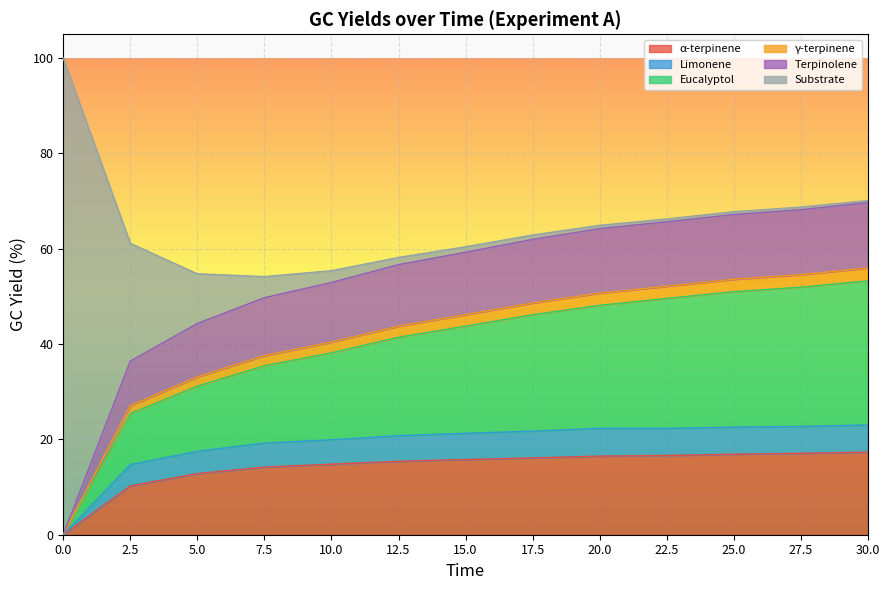

What is the total value across all series at 0.0?

100.0